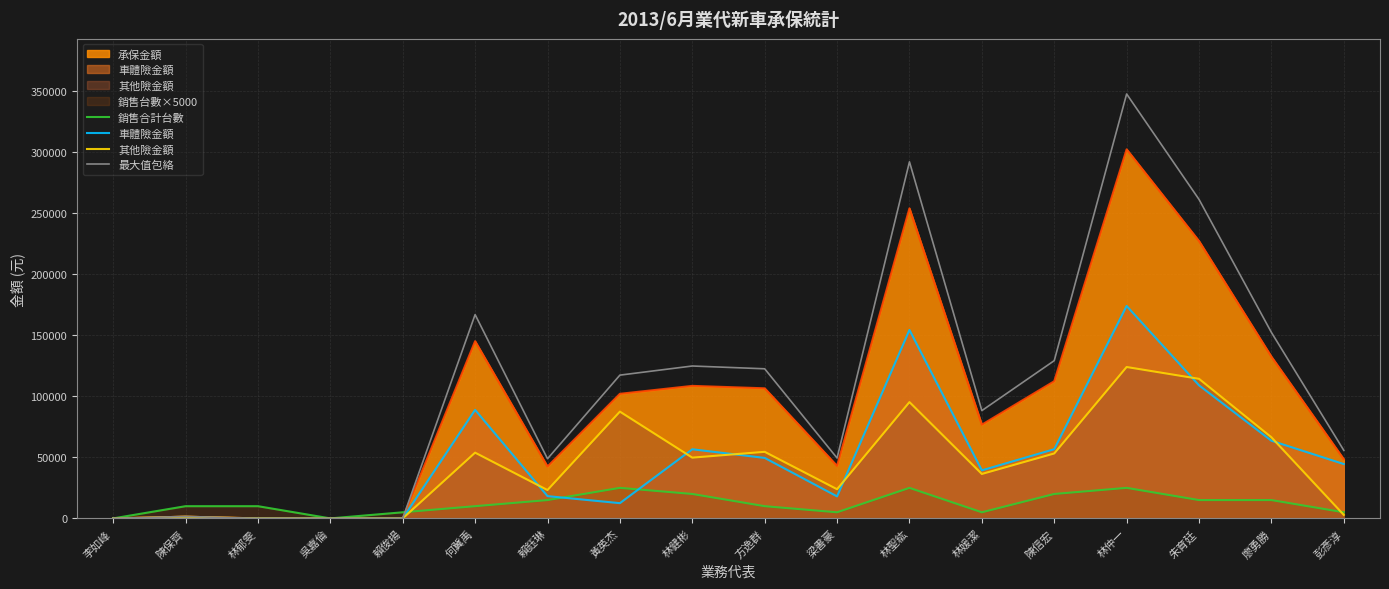

Which series has the largest range (max minus min)?

最大值包絡